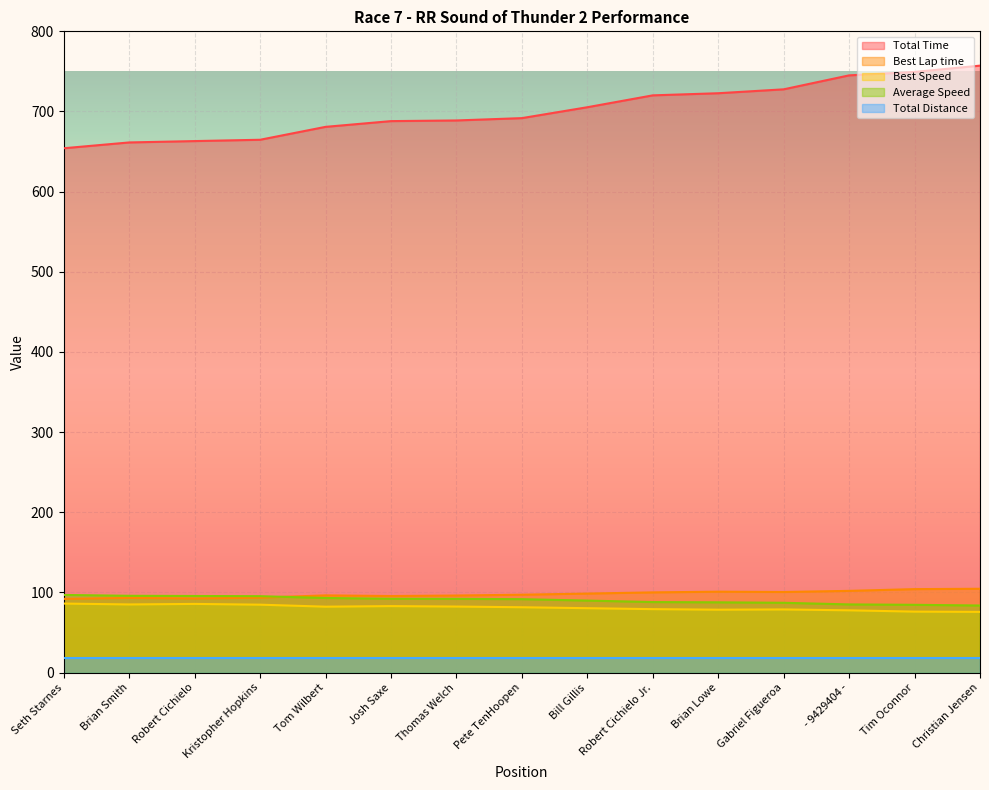

At which category is the sum across all series the highest?

Christian Jensen